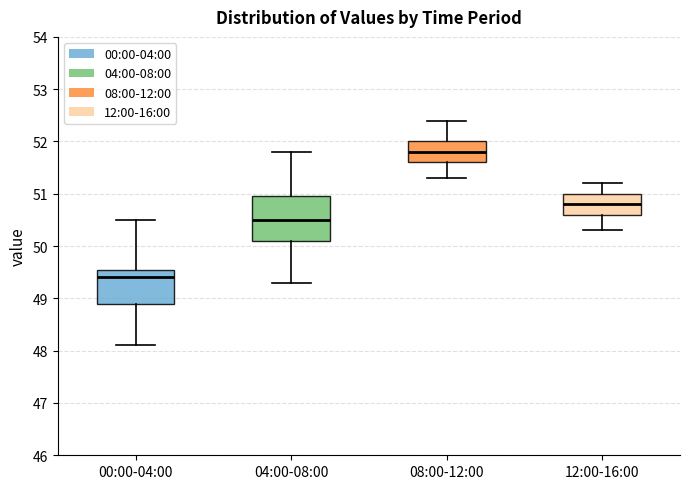

Which box has the lowest median line?

00:00-04:00